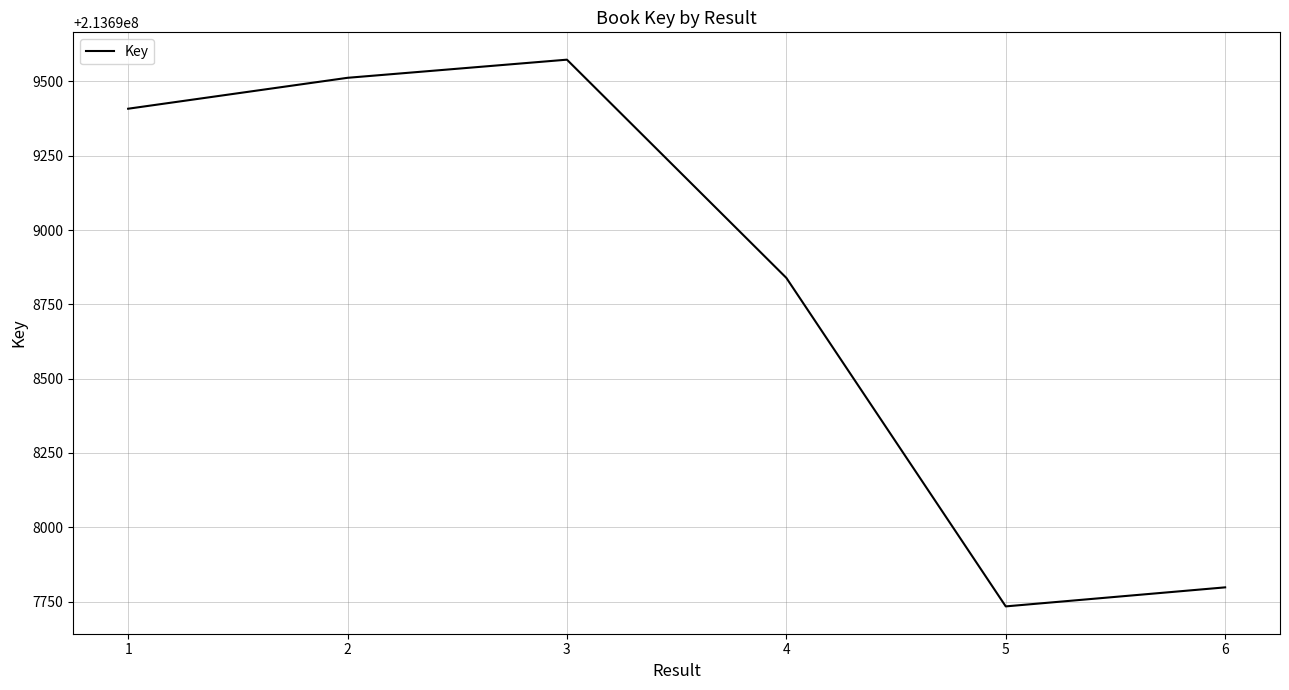

What value does the data have at 6, to the nearest 50?

213697800